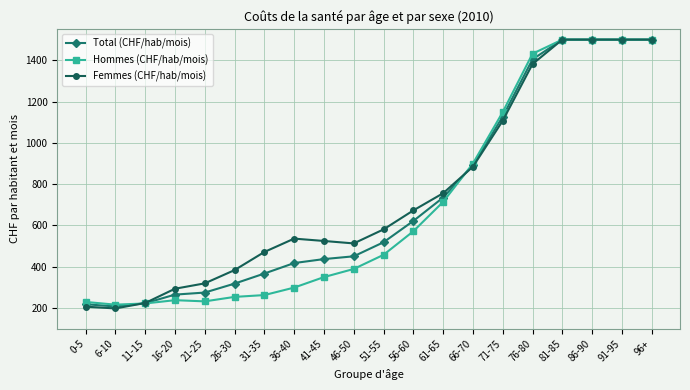

Rank the series by their average value, from lowest to highest.

Hommes (CHF/hab/mois), Total (CHF/hab/mois), Femmes (CHF/hab/mois)